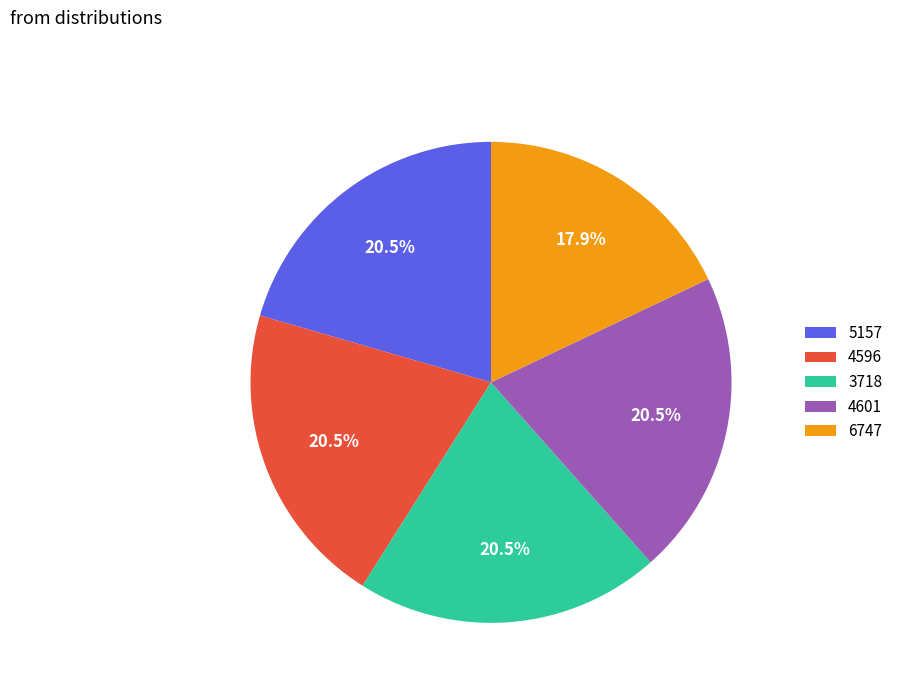

Which slice is the smallest?

6747